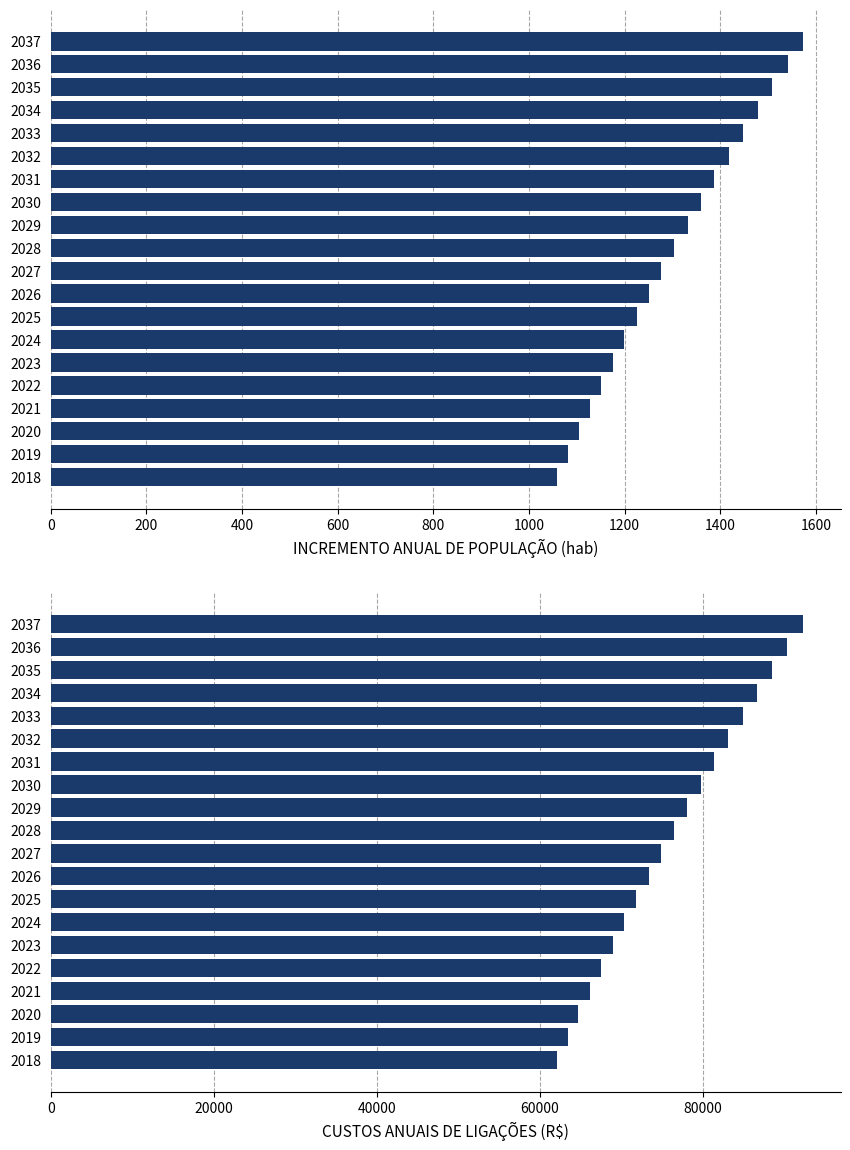

Rank the series at 2037 from highest to lowest value.

CUSTOS ANUAIS DE LIGAÇÕES (R$), INCREMENTO ANUAL DE POPULAÇÃO (hab)